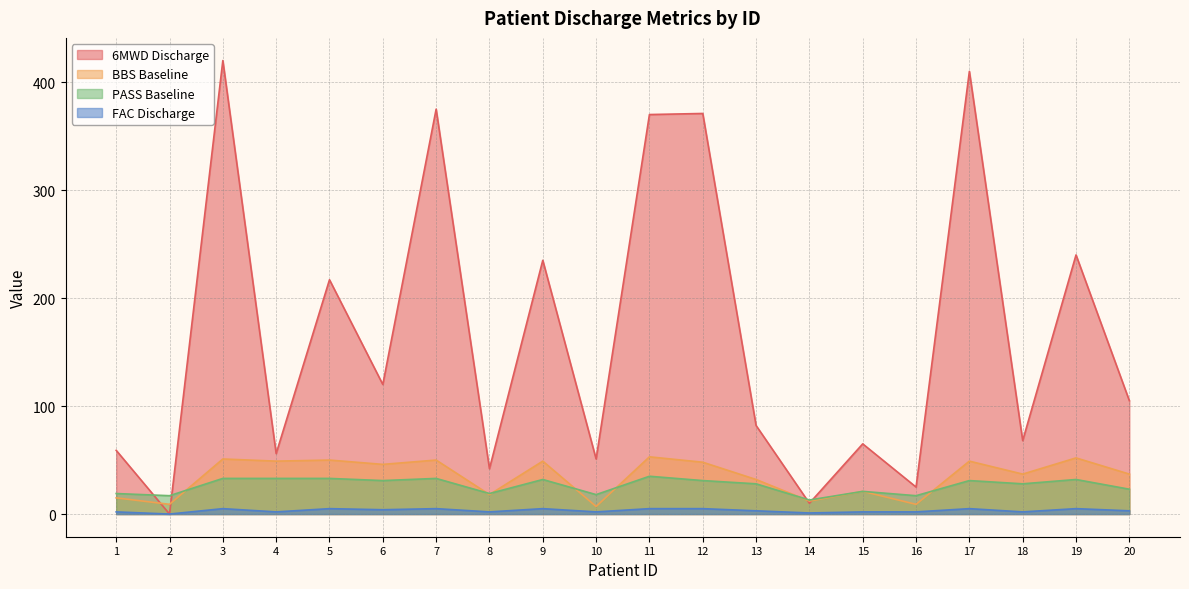

At 13, list the series in order from smallest to largest.

FAC Discharge, PASS Baseline, BBS Baseline, 6MWD Discharge